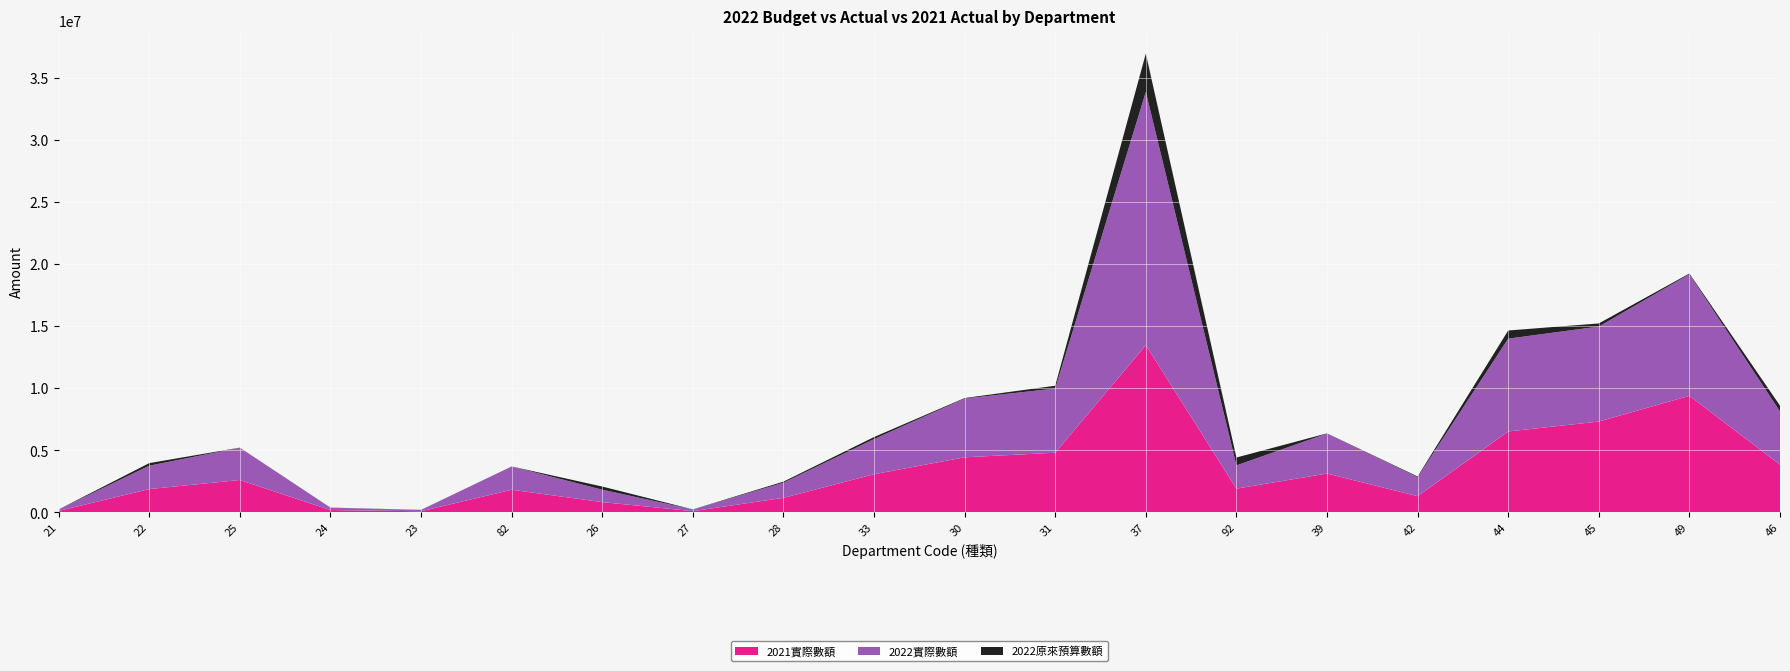

Reading left to right, extract all data points from this chart.

2022原來預算數額: 21=124663	22=2093017	25=2608848	24=196158	23=114108	82=1879178	26=1254862	27=142672	28=1307509	33=2998108	30=4702741	31=5398913	37=23495554	92=2506334	39=3208450	42=1591370	44=8135418	45=7906871	49=9857897	46=4754428
2022實際數額: 21=121016	22=1885884	25=2605037	24=184867	23=105467	82=1875098	26=1000826	27=136783	28=1219690	33=2832065	30=4739953	31=5172885	37=20409173	92=1873389	39=3223911	42=1535939	44=7479474	45=7655939	49=9796476	46=4288486
2021實際數額: 21=115213	22=1879469	25=2611833	24=189490	23=91340	82=1824275	26=829441	27=100540	28=1172079	33=3074330	30=4439290	31=4810920	37=13478605	92=1915284	39=3130881	42=1305483	44=6523617	45=7321373	49=9395900	46=3848534